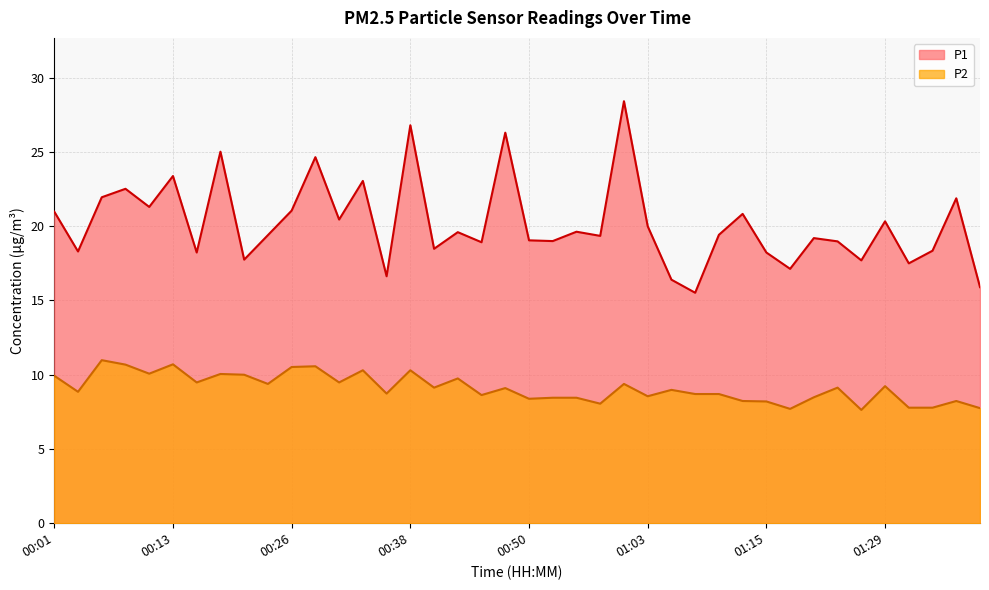

True or false: P2 and P1 cross at least once.

False